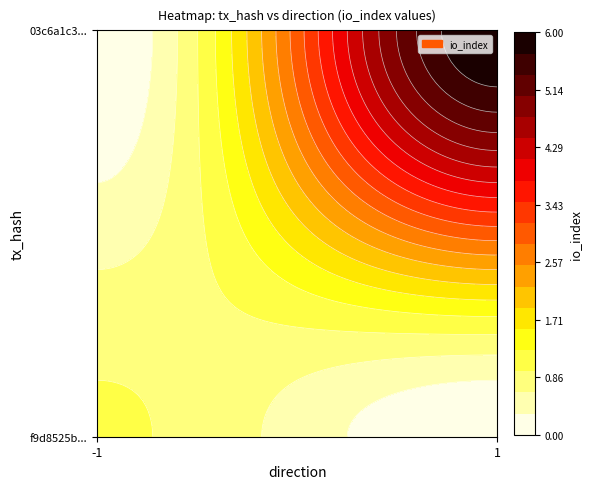

List the series in order of their overall mean, lowest first.

f9d8525bc20a93194e80b119b0291da0f34c027, 03c6a1c342ad265dafc7a882120dd8c9040a481